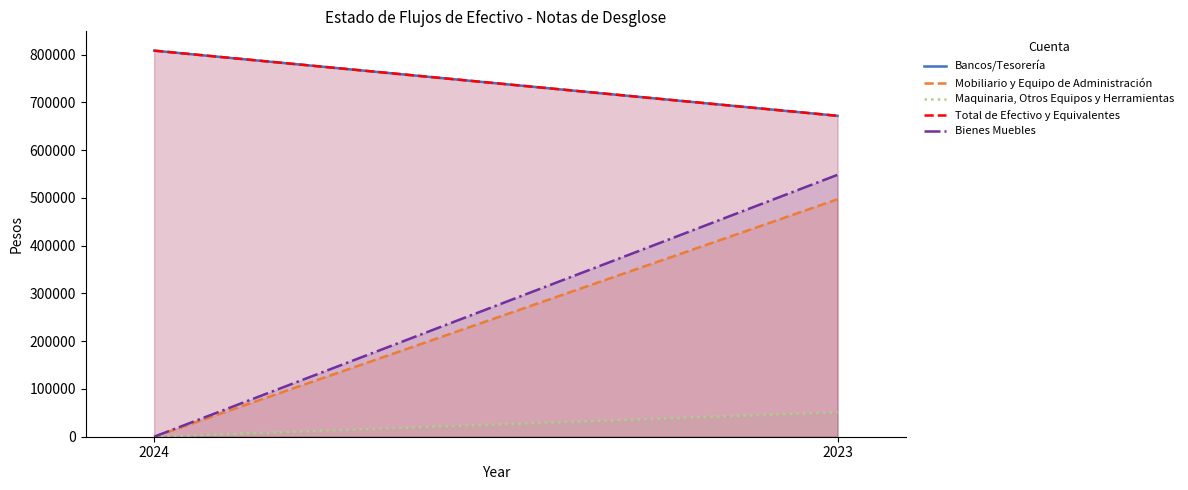

What are all the series names shown in the legend?

Bancos/Tesorería, Mobiliario y Equipo de Administración, Maquinaria, Otros Equipos y Herramientas, Total de Efectivo y Equivalentes, Bienes Muebles